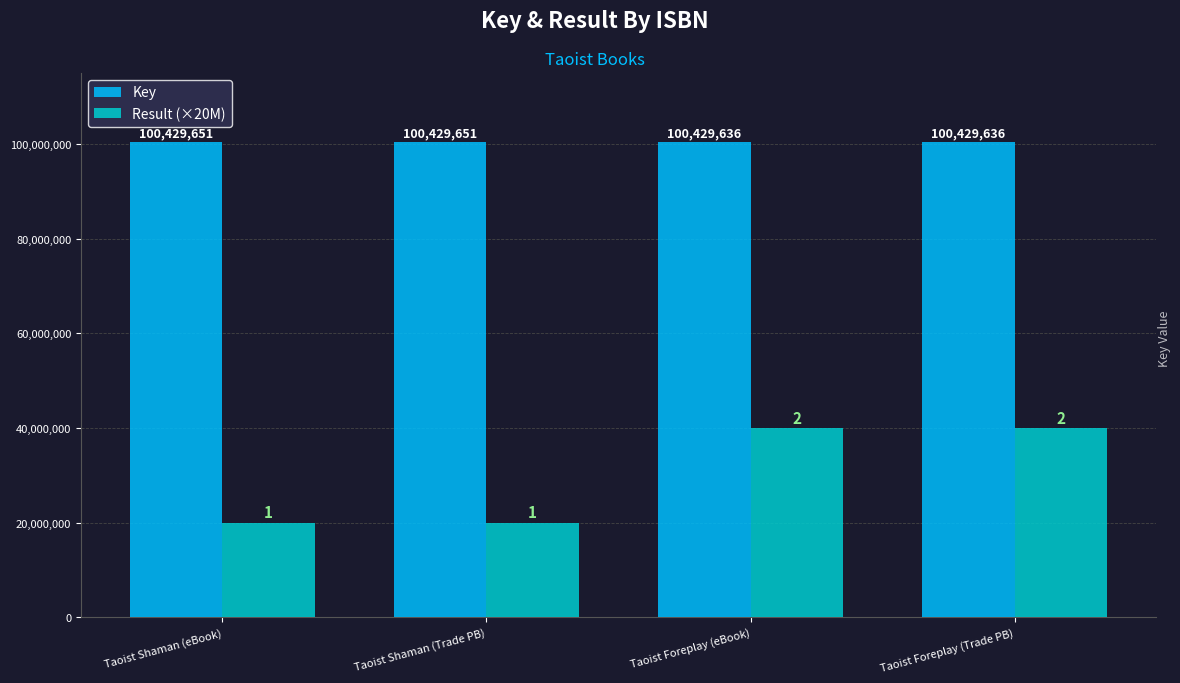

What are all the series names shown in the legend?

Key, Result (×20M)